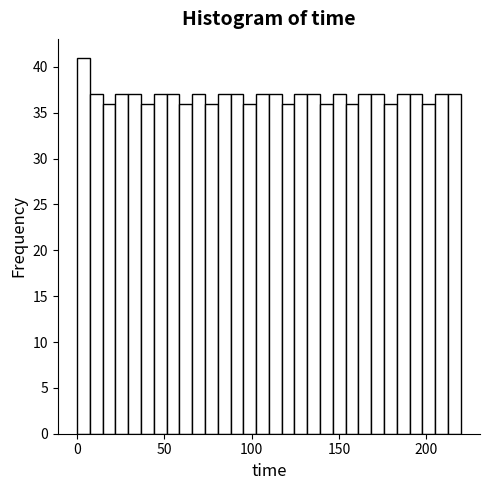

Read against the x-axis, roughly where is the centre of the tallest bar?

5